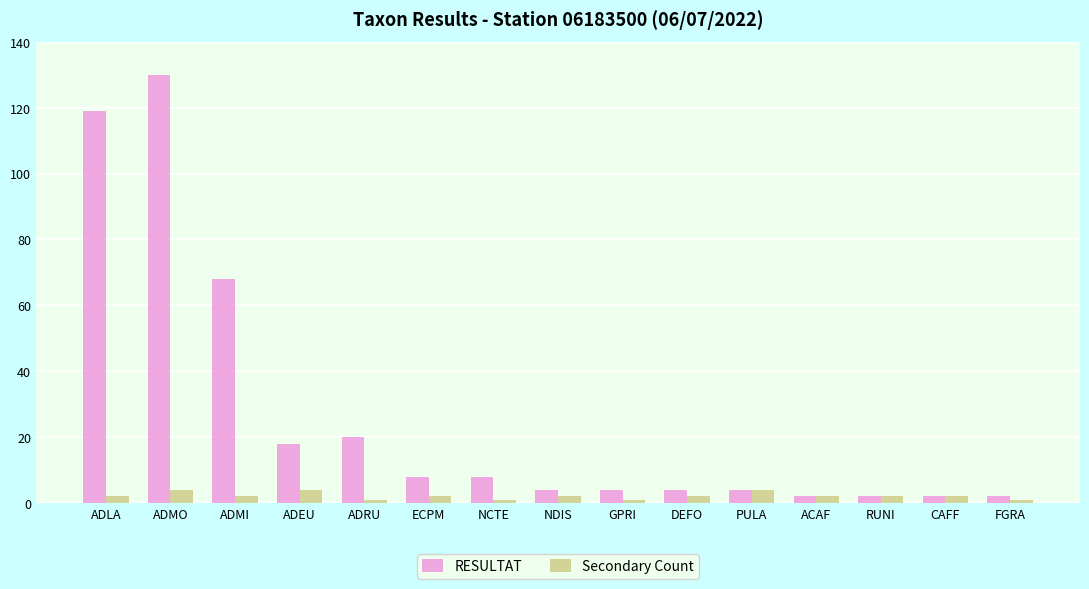

List the series in order of their peak value, lowest first.

Secondary Count, RESULTAT